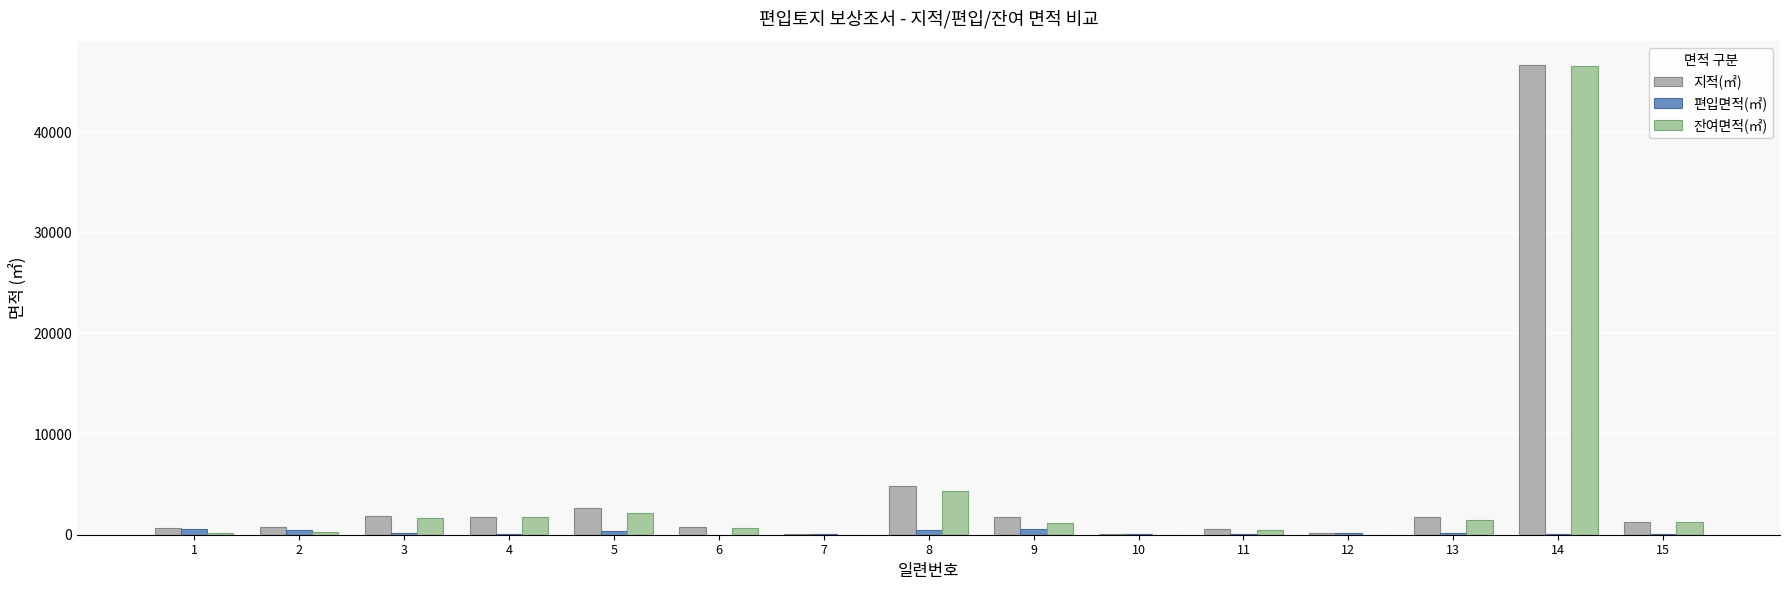

What is the sum of all 편입면적(㎡) values?

3271